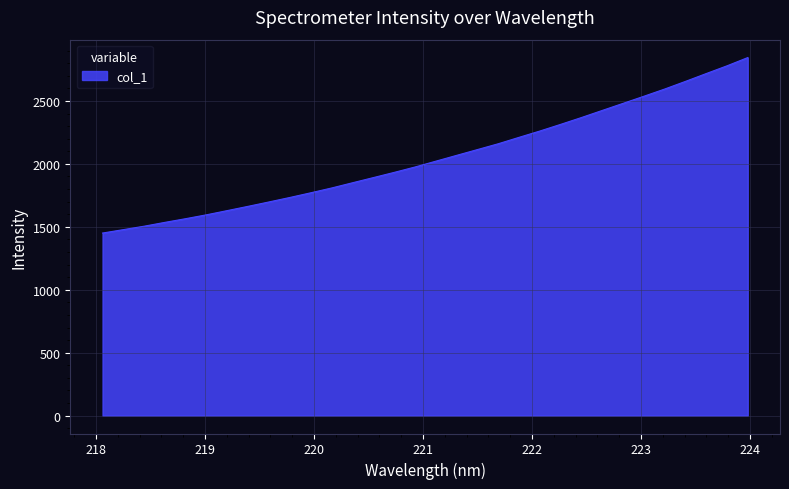

What is the maximum value shown in the chart?

2845.0